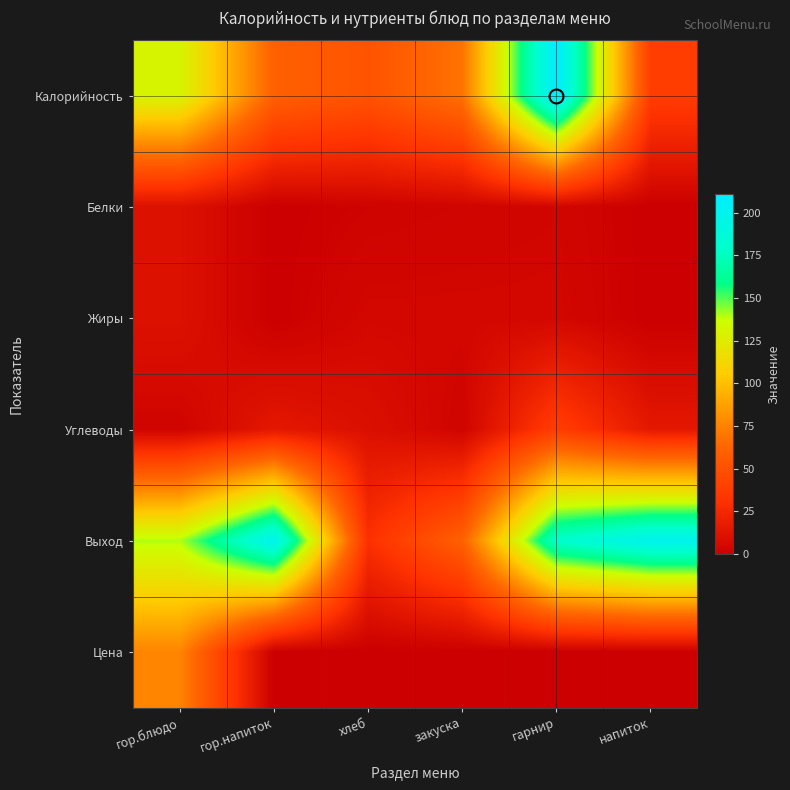

What is the total value across all series at гор.блюдо?

372